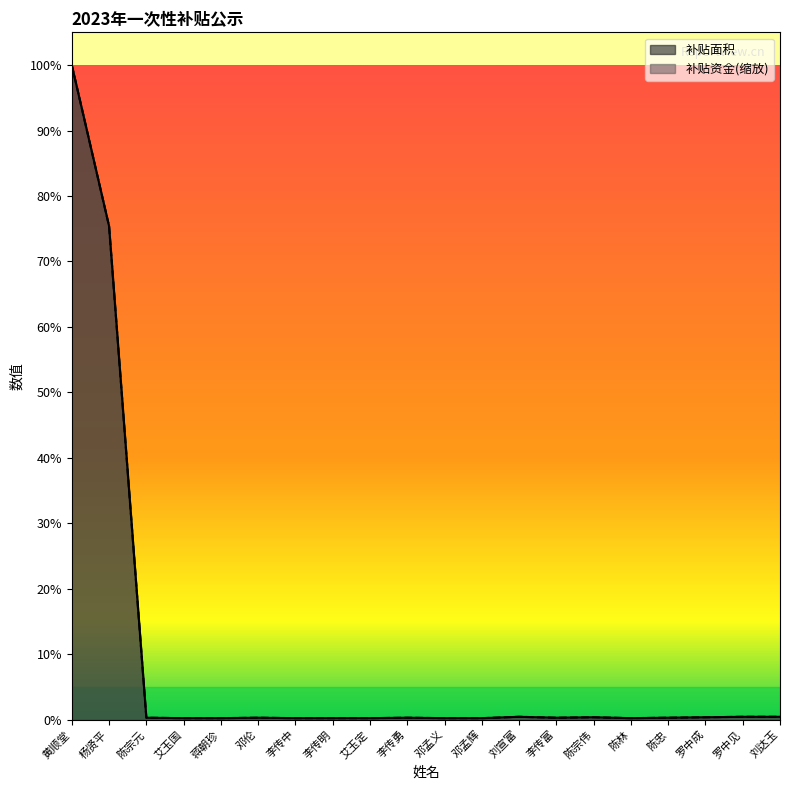

Between which two adjacent categories do 补贴面积 and 补贴资金 first intersect?

邓孟辉 and 刘宣富